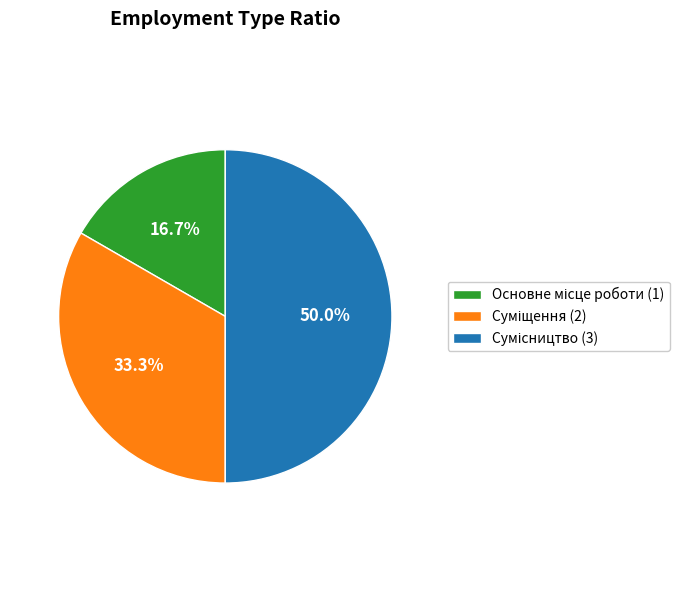

To the nearest percent, what is the average slice percentage?

33%